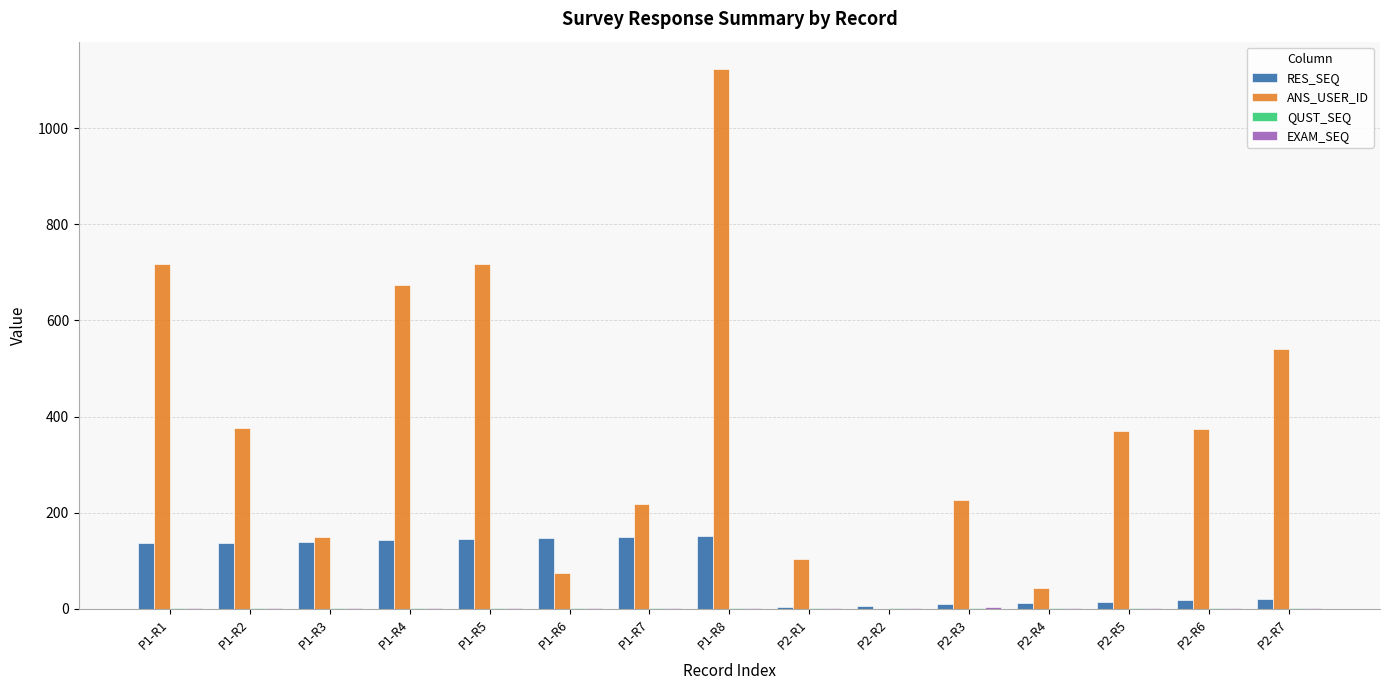

How many series are shown in this chart?

4